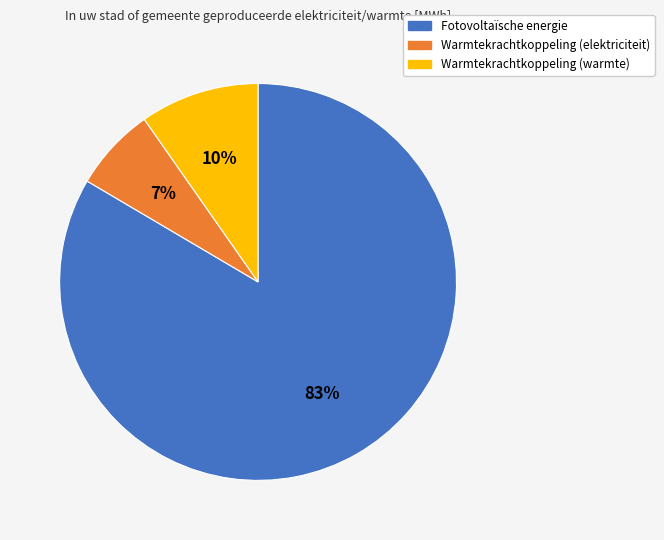

Does any single category account for the majority?

Yes